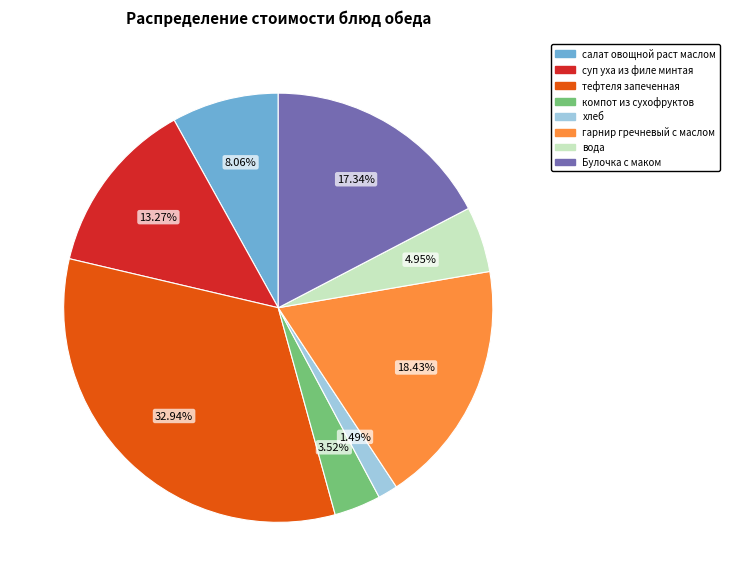

Combined, what portion of the pie is гарнир гречневый с маслом and Булочка с маком?

35.8%